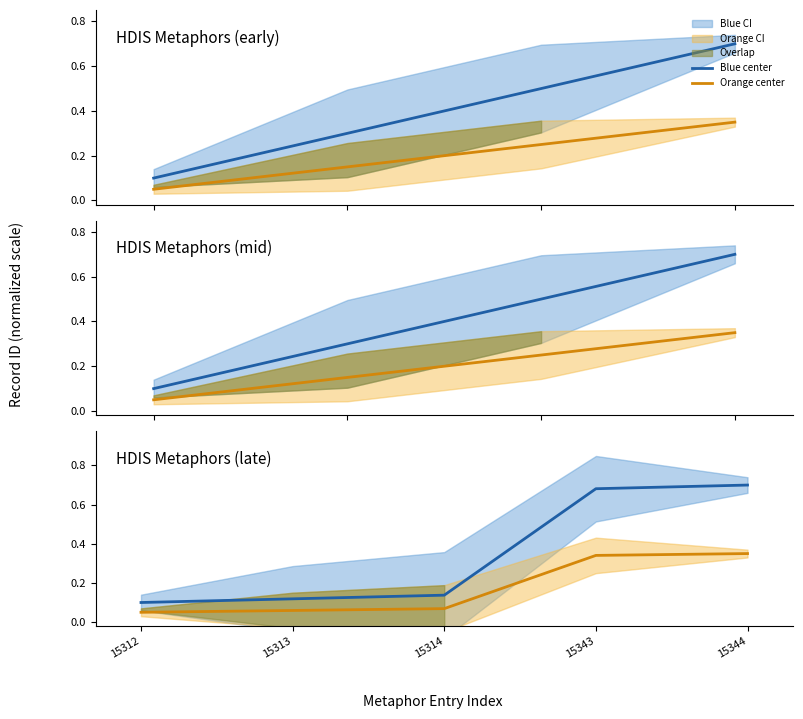

How many data points does each series have?

5